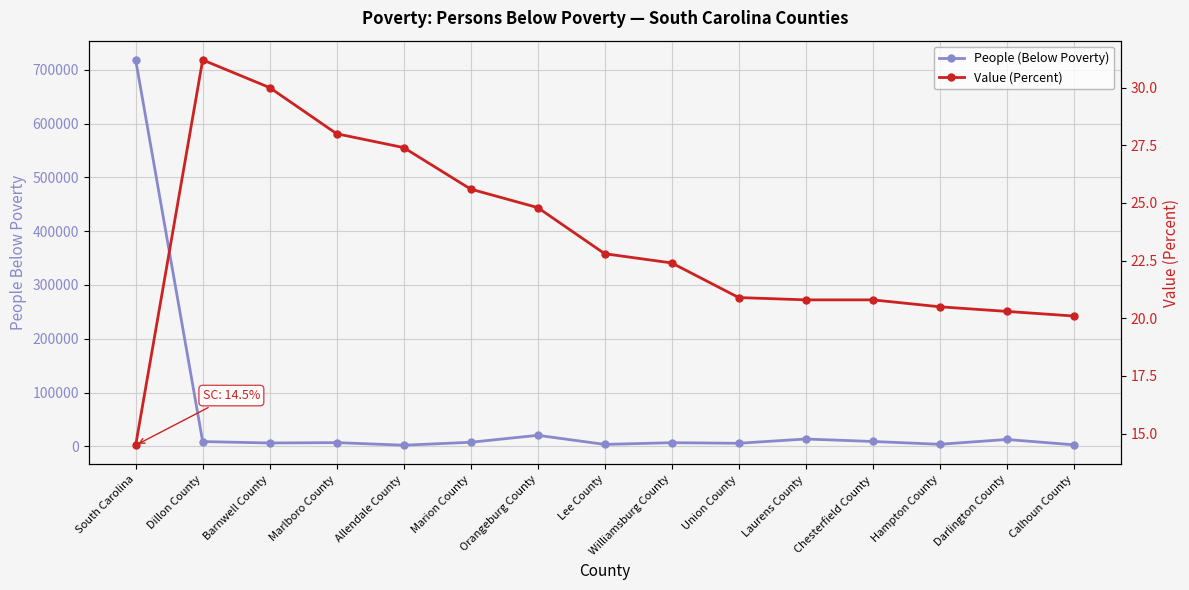

Reading left to right, list all the values displayed in this chart.

People (Below Poverty): 718345.0	8757.0	6151.0	6830.0	2029.0	7463.0	20401.0	3504.0	6672.0	5614.0	13535.0	8960.0	3725.0	12671.0	2804.0
Value (Percent): 14.5	31.2	30.0	28.0	27.4	25.6	24.8	22.8	22.4	20.9	20.8	20.8	20.5	20.3	20.1